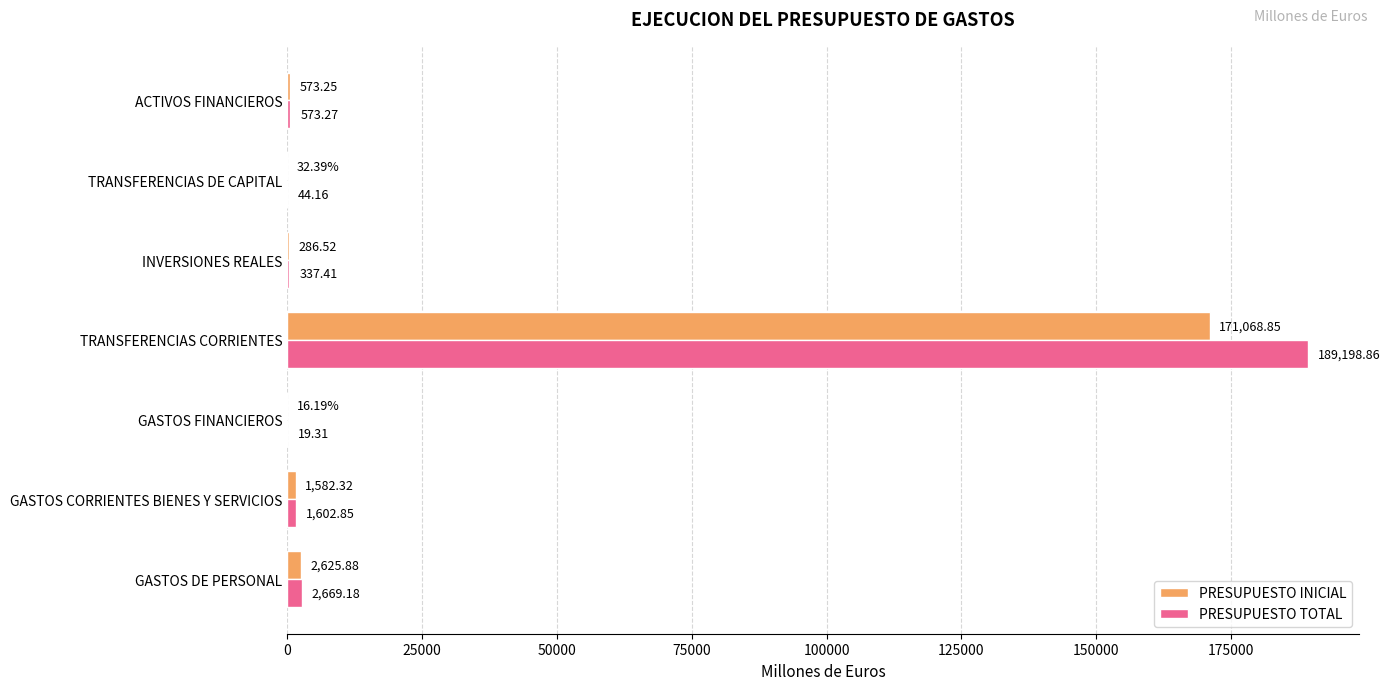

Which series has the largest total across all categories?

PRESUPUESTO TOTAL